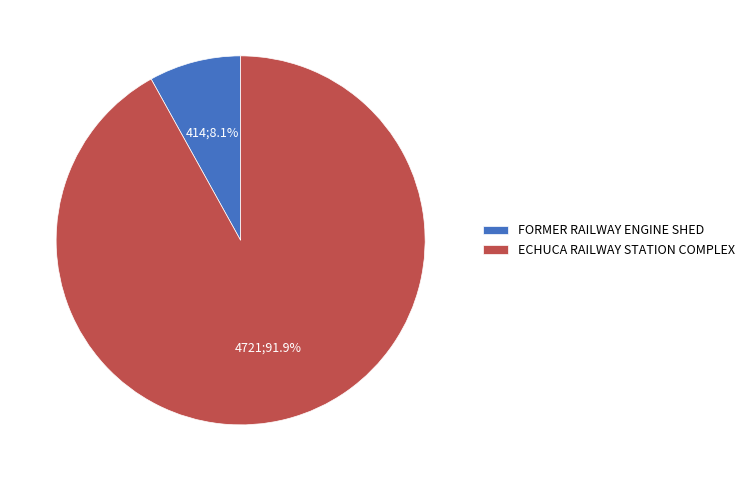

What is the largest slice in the pie chart?

ECHUCA RAILWAY STATION COMPLEX